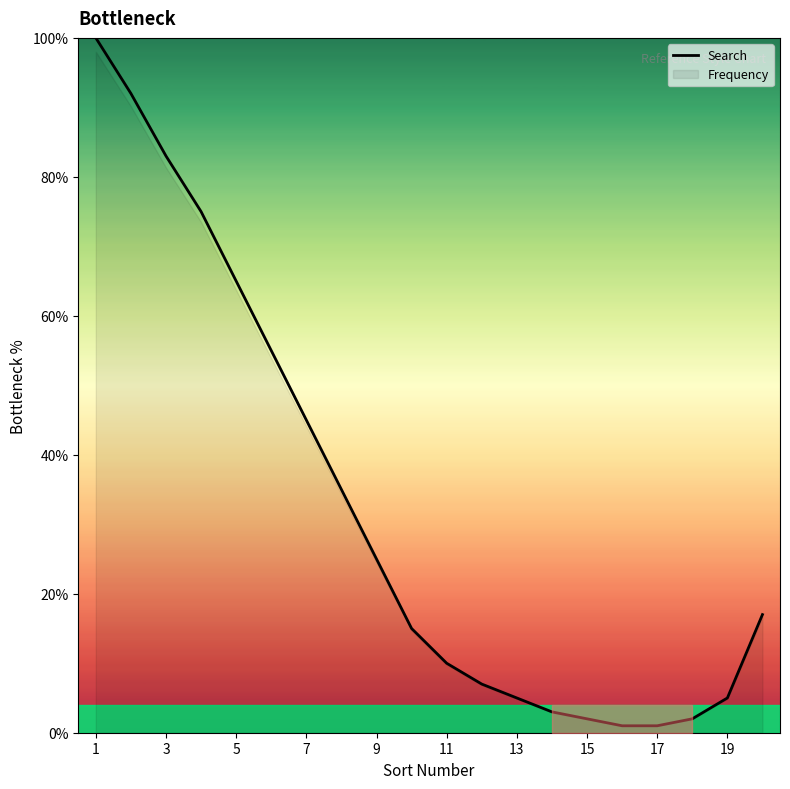

Does the chart display data point markers on the line(s)?

No